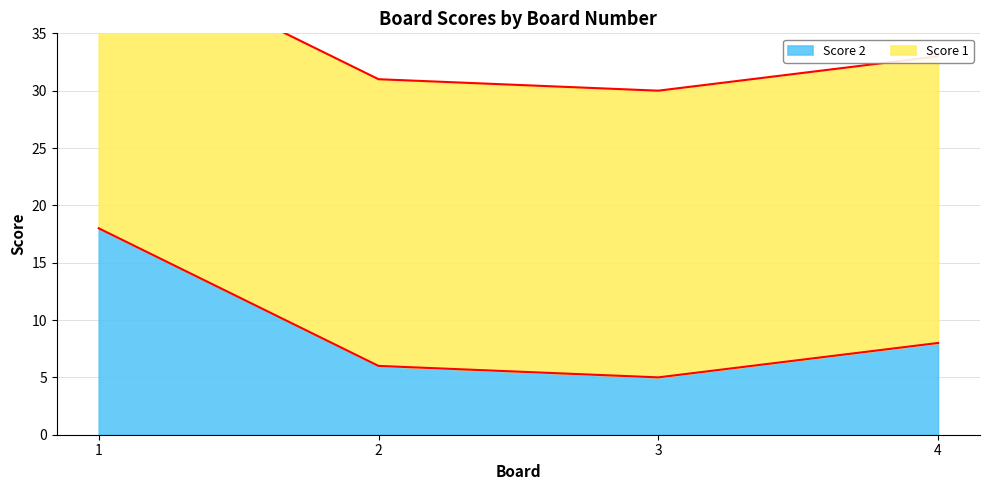

At which category does Score 2 reach its first local valley?

3